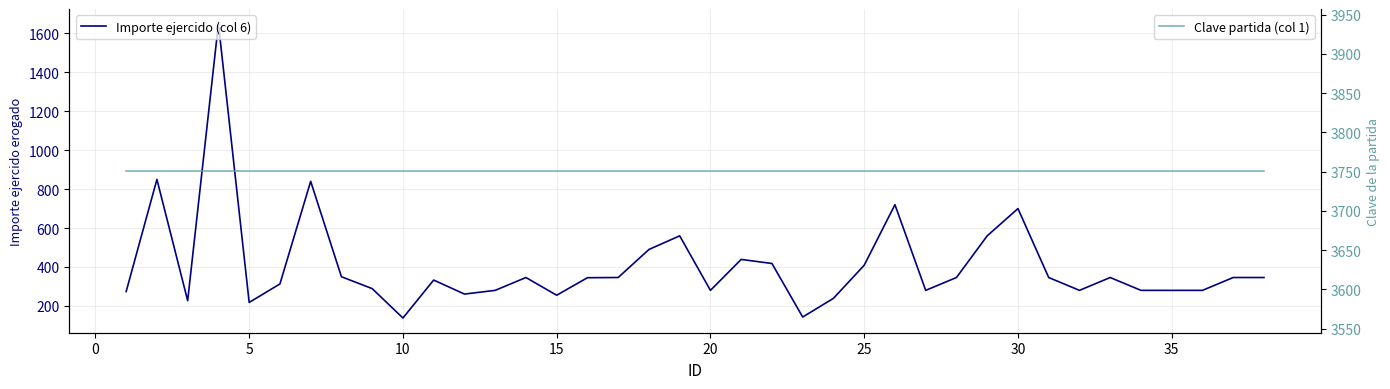

What is the sum of all Importe ejercido (col 6) values?

15402.4